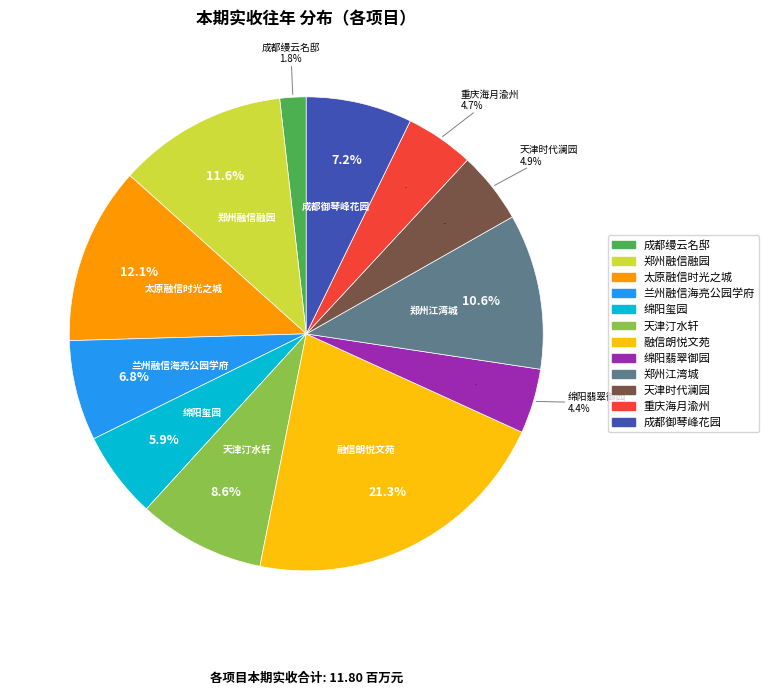

Count the number of slices in the pie.

12